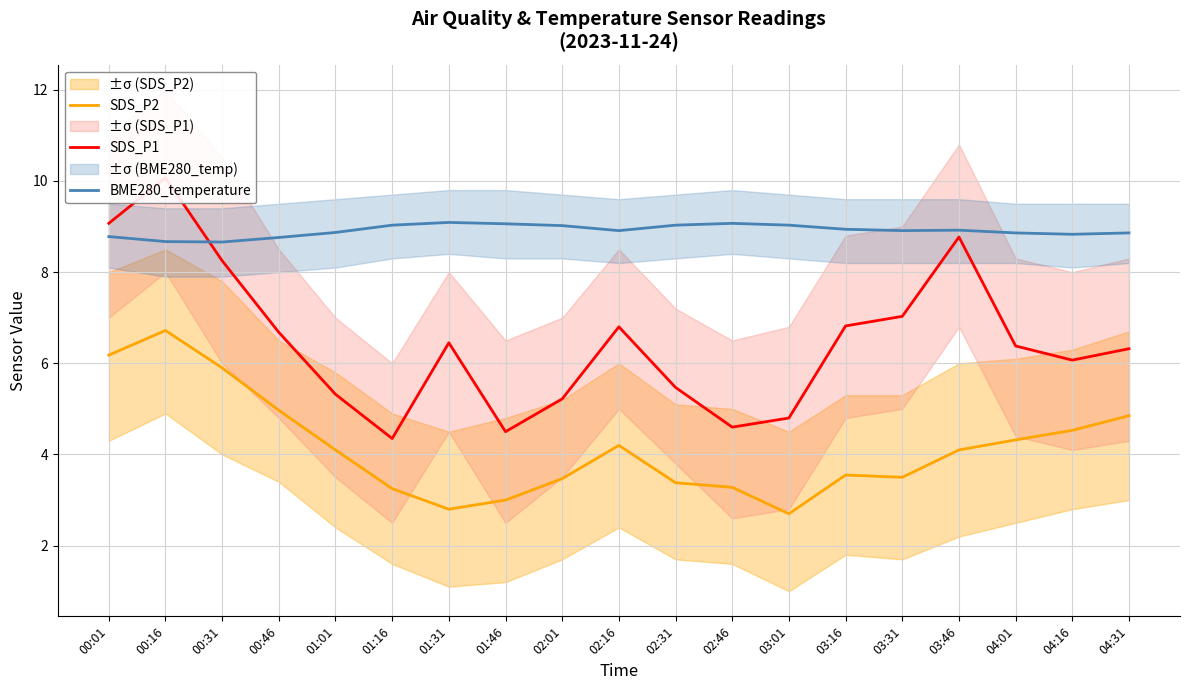

Between 01:01 and 03:31, which series saw the biggest shift?

SDS_P1